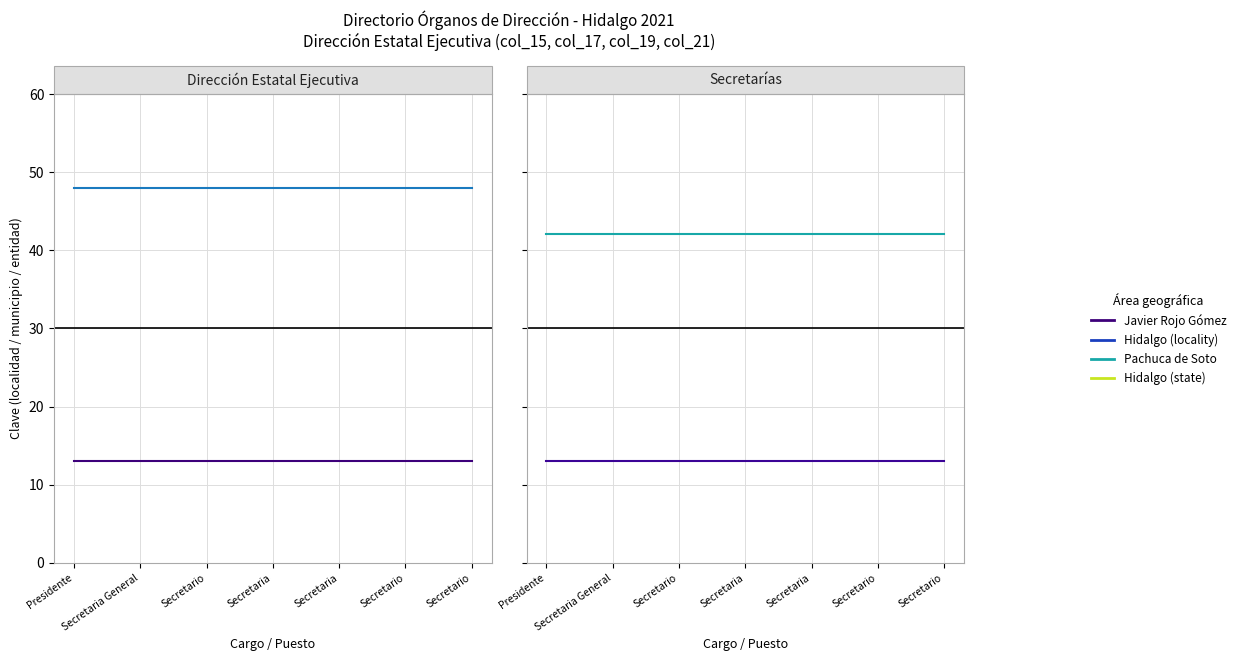

Reading right to left, extract all data points from this chart.

Clave localidad: Secretario=13.0	Secretario=13.0	Secretaria=13.0	Secretaria=13.0	Secretario=13.0	Secretaria General=13.0	Presidente=13.0
Clave municipio: Secretario=48.0	Secretario=48.0	Secretaria=48.0	Secretaria=48.0	Secretario=48.0	Secretaria General=48.0	Presidente=48.0
Clave entidad: Secretario=13.0	Secretario=13.0	Secretaria=13.0	Secretaria=13.0	Secretario=13.0	Secretaria General=13.0	Presidente=13.0
Código postal (÷1000): Secretario=42.0	Secretario=42.0	Secretaria=42.0	Secretaria=42.0	Secretario=42.0	Secretaria General=42.0	Presidente=42.0